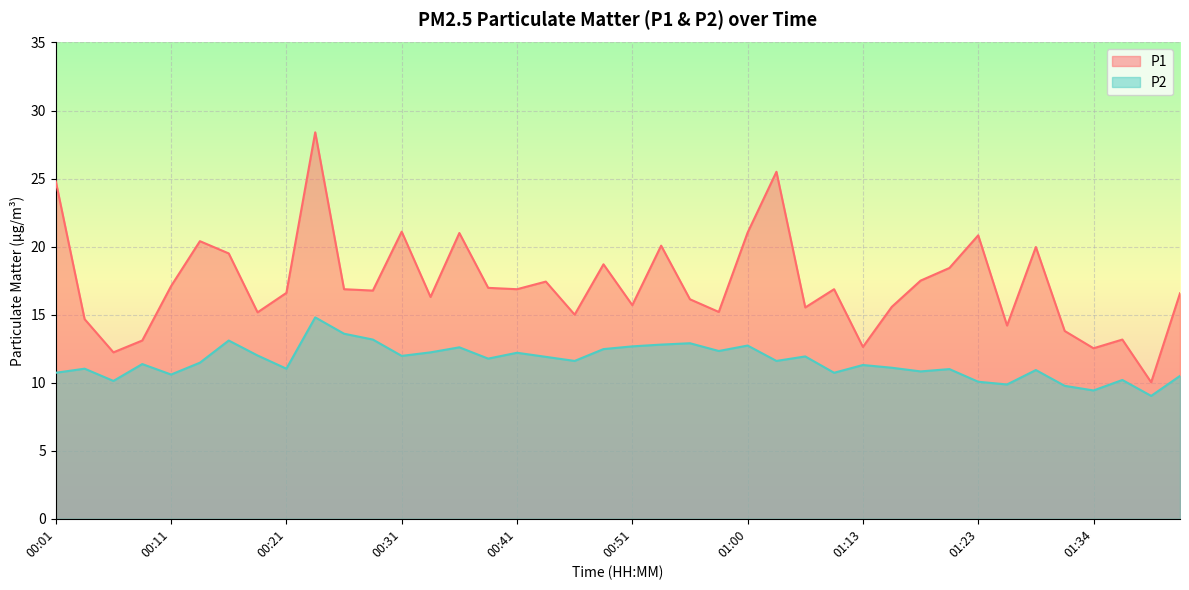

True or false: P1 has a value of 13.2 at 01:36.

True